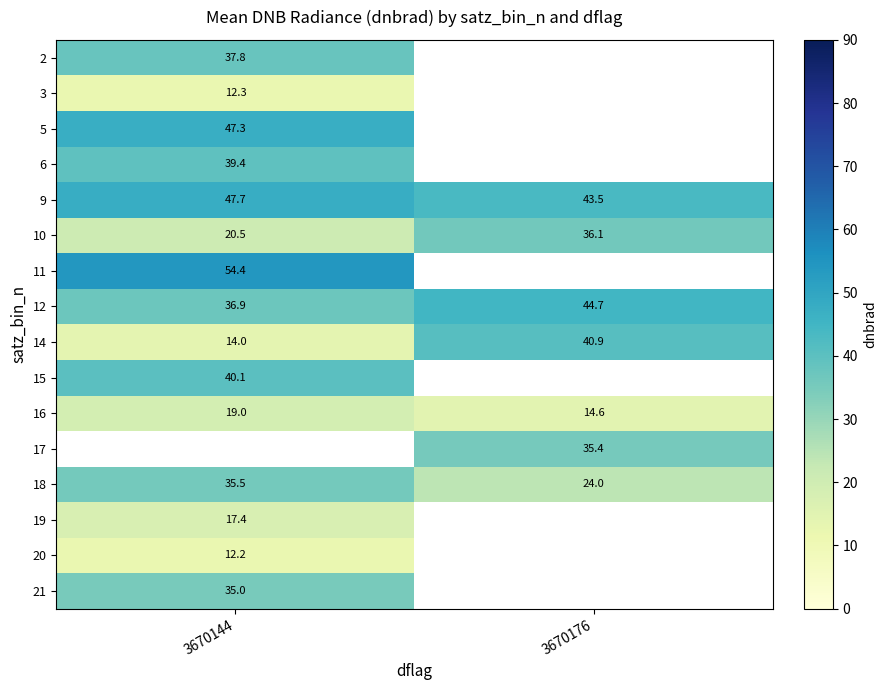

Is the value of 12 at 3670144 greater than the value of 16 at 3670144?

Yes